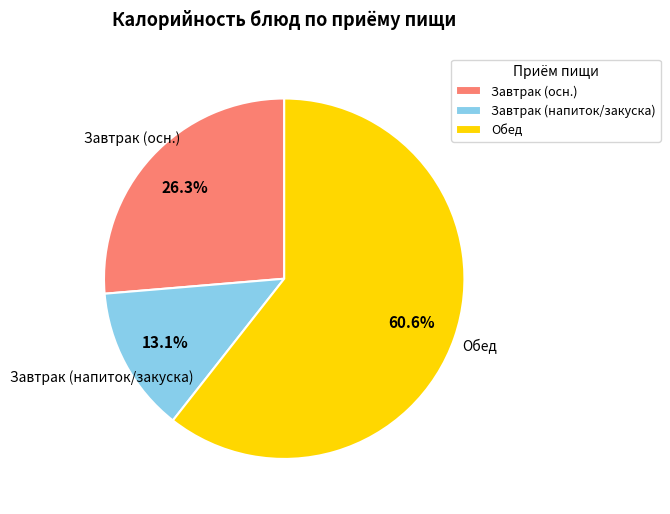

Which slice is the largest?

Обед